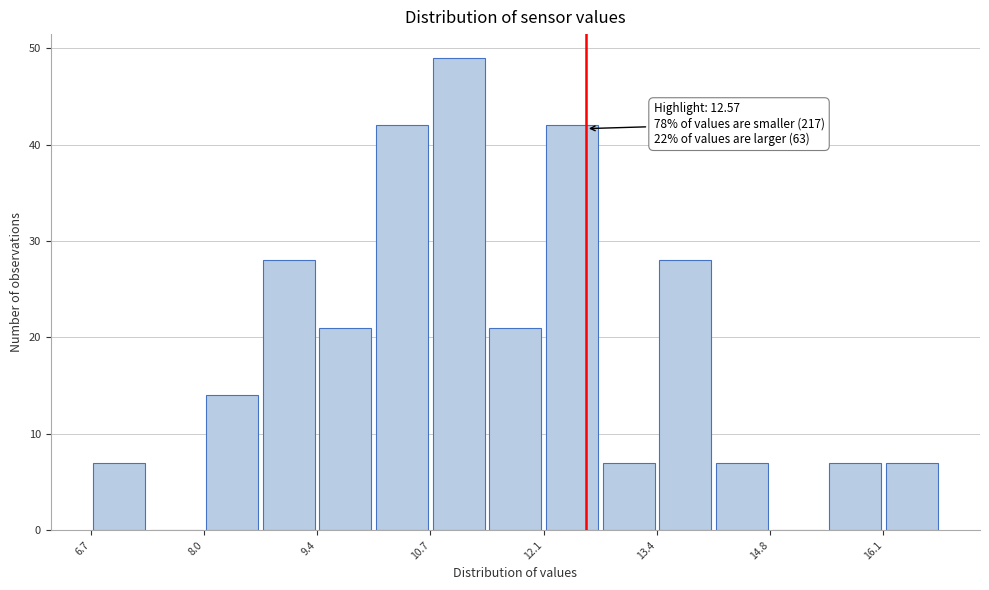

Read against the x-axis, roughly where is the centre of the tallest bar?

11.0